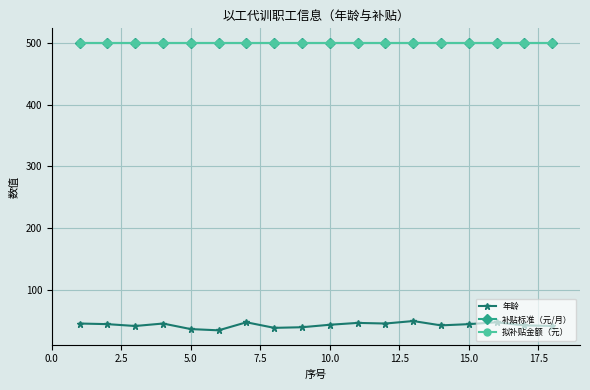

Is this an area chart (filled region under the line)?

No